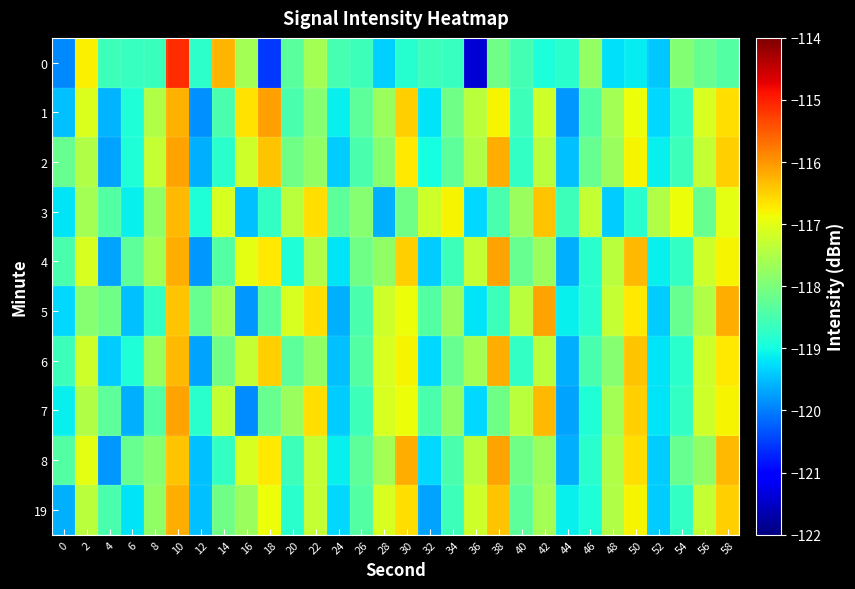

What is the spread (max minus min) of values at 28?

2.5